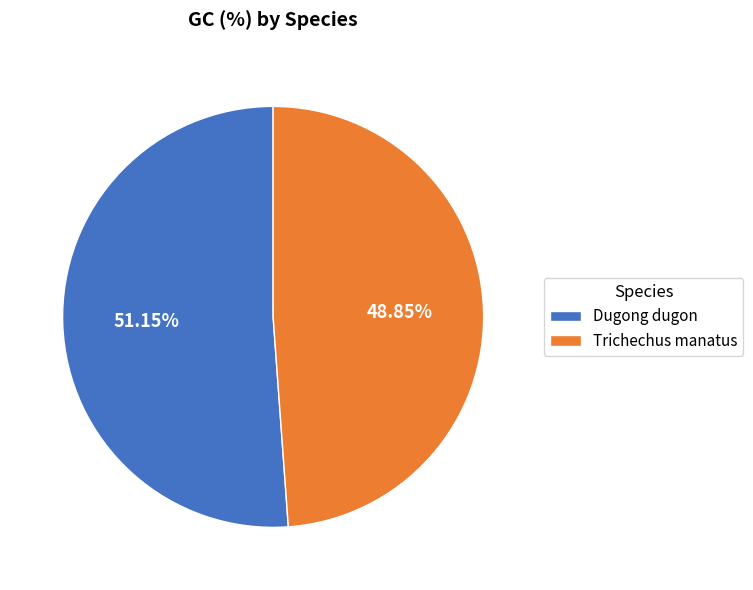

To the nearest percent, what is the difference between the Trichechus manatus and Dugong dugon slice percentages?

2%